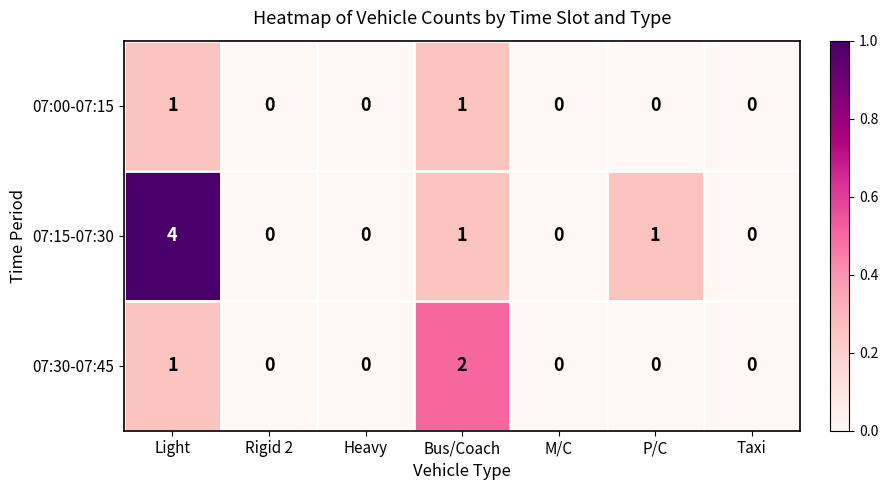

Which series has the largest total across all categories?

07:15-07:30